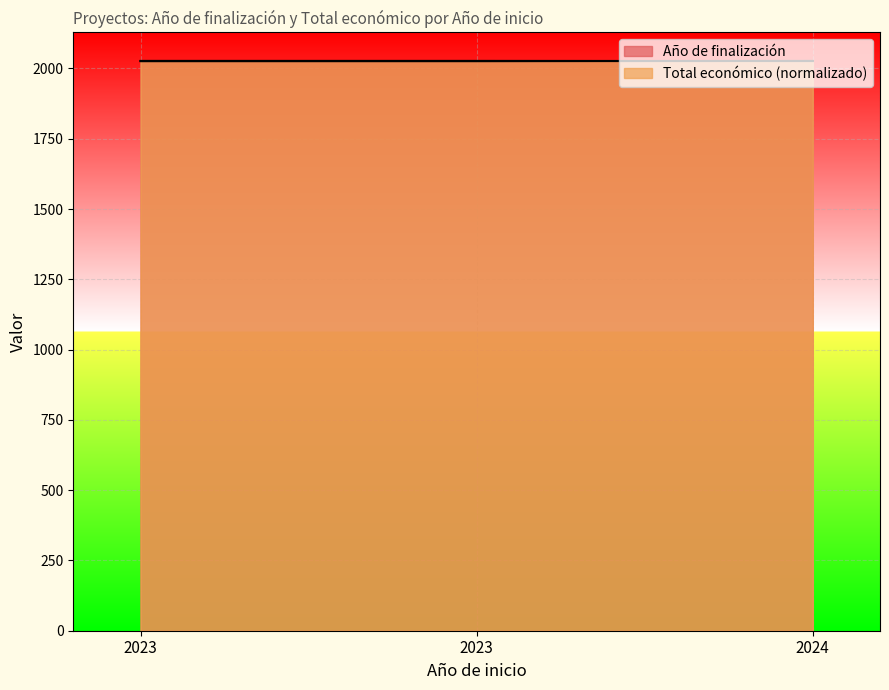

How many data points in Total económico are less than 2027?

1